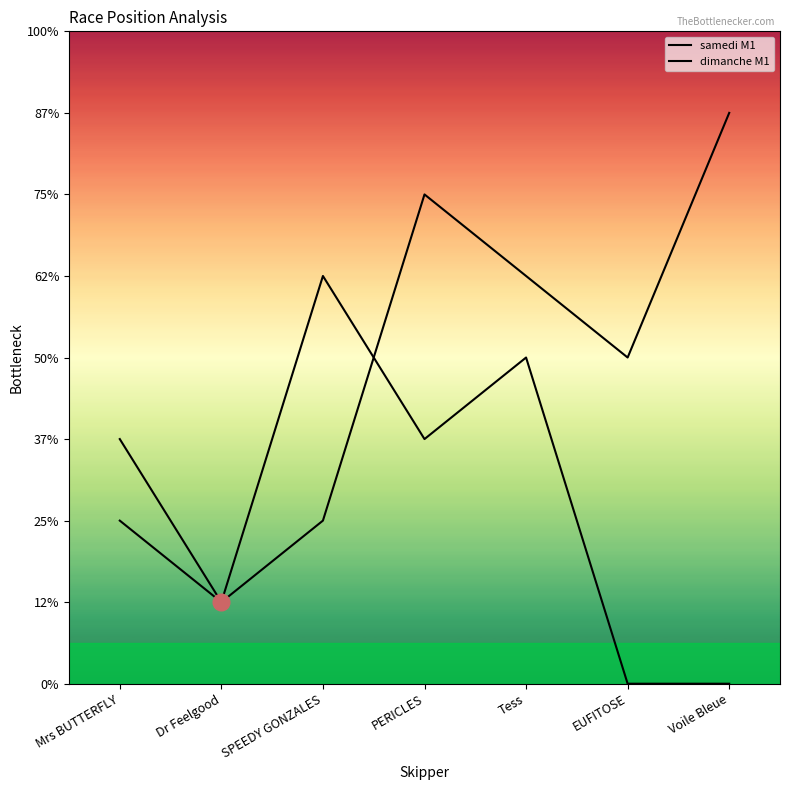

Count the number of categories in the chart.

7